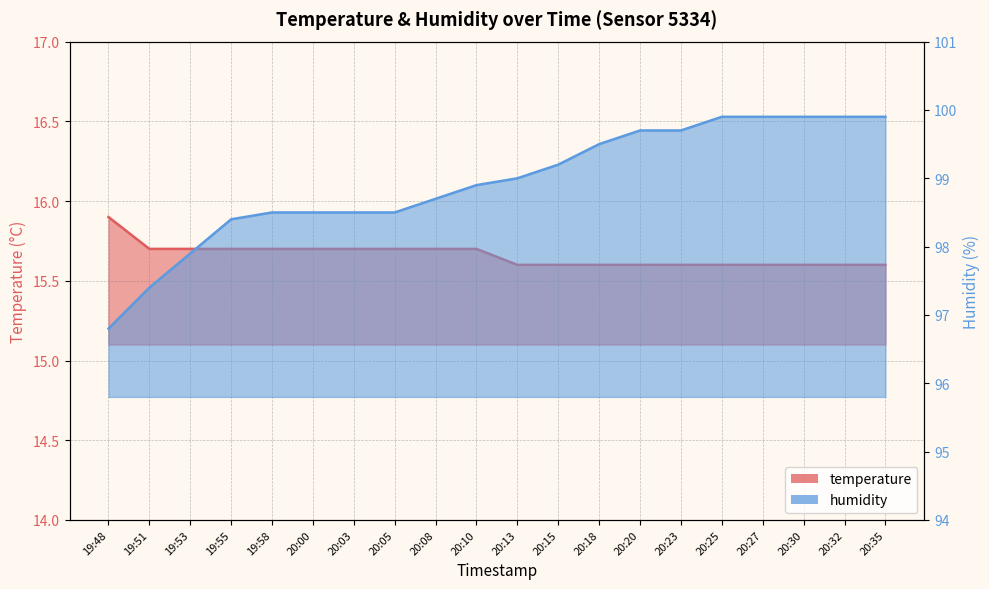

At which label does humidity reach its peak?

20:25